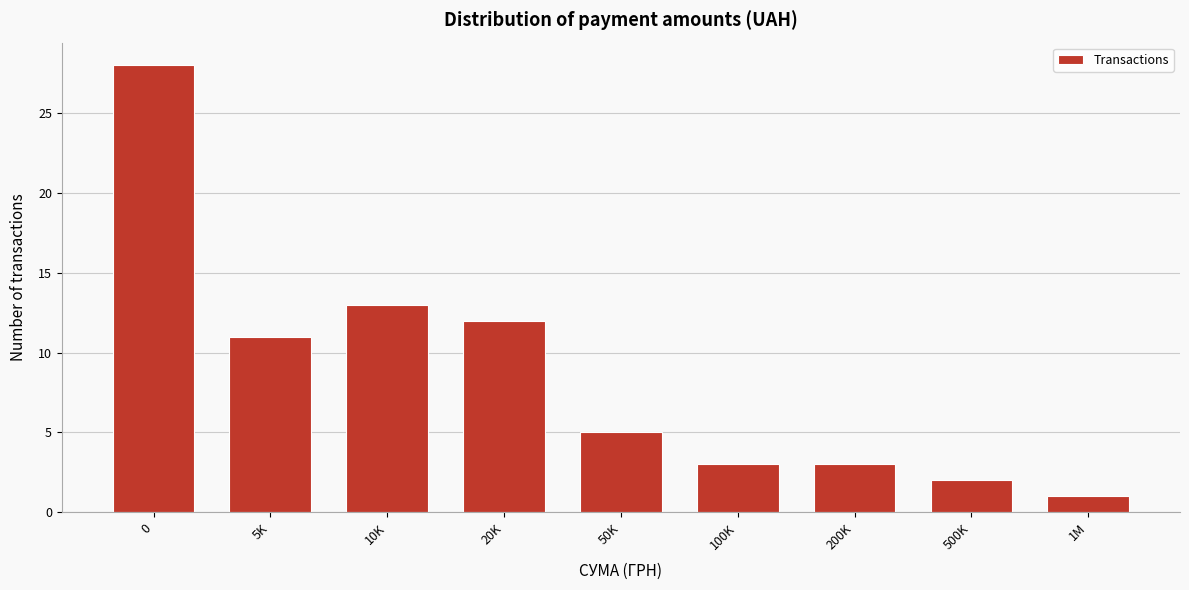

Reading left to right, list all the values displayed in this chart.

0=28	5K=11	10K=13	20K=12	50K=5	100K=3	200K=3	500K=2	1M=1